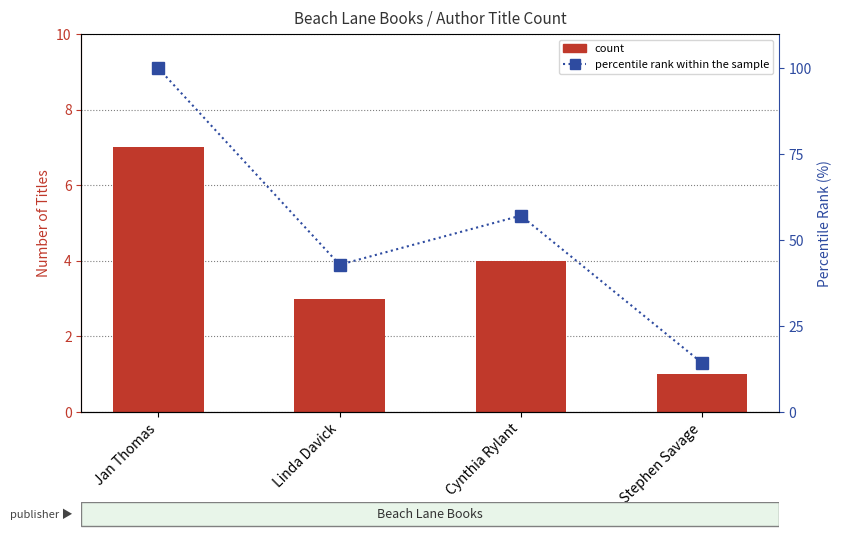

Rank the series by their maximum value, from highest to lowest.

percentile rank within the sample, count